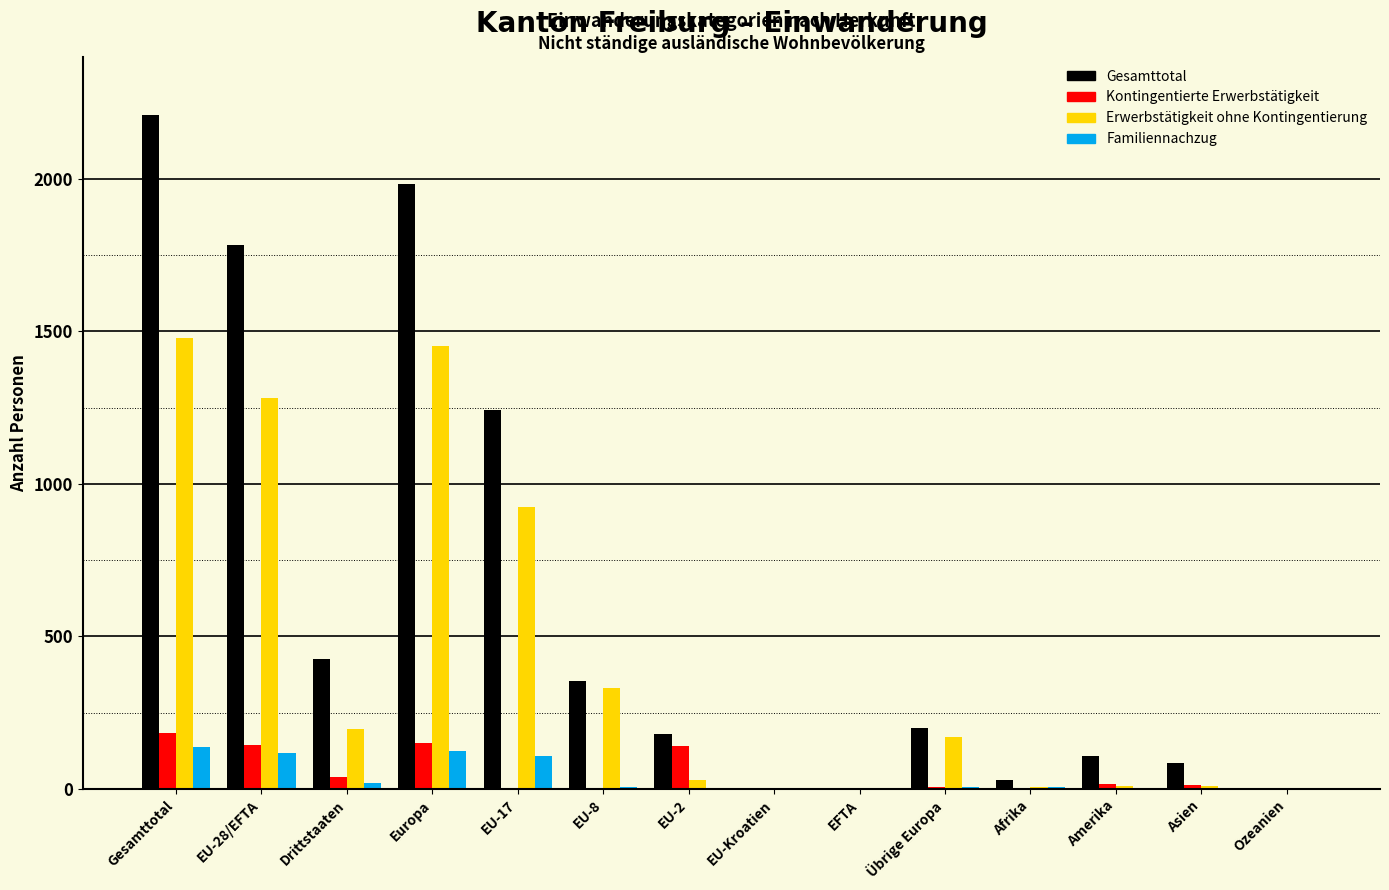

The value of Familiennachzug at Ozeanien is 0. True or false?

True